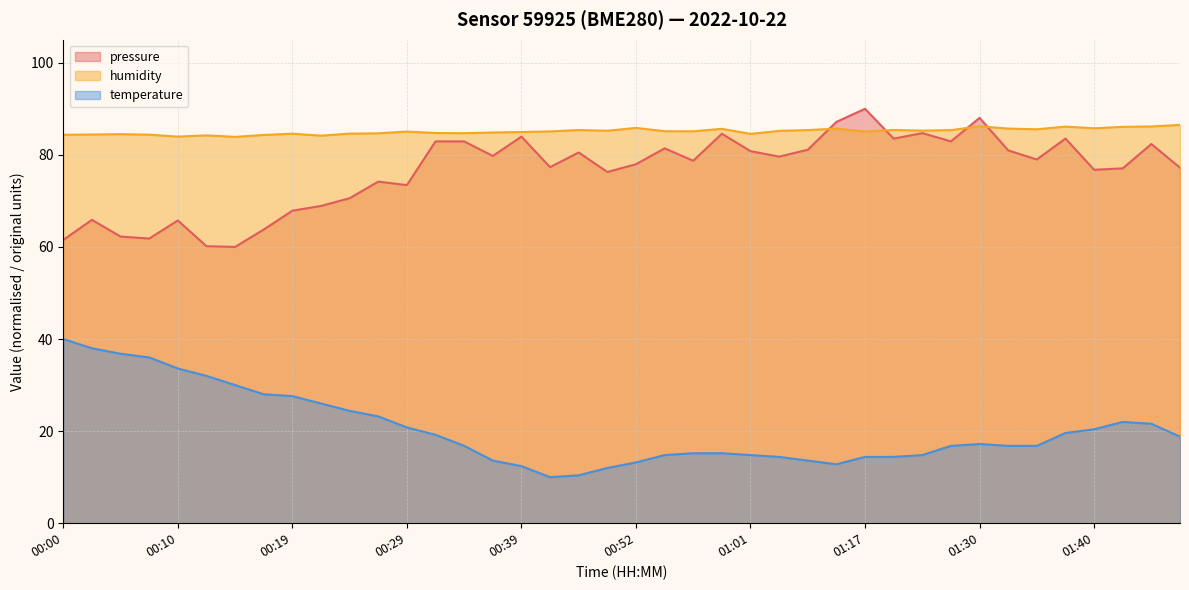

True or false: temperature and pressure intersect in this chart.

False